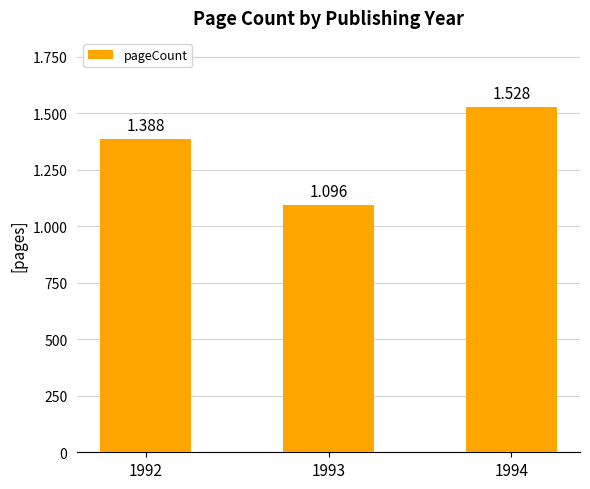

Reading left to right, transcribe all the data shown in this chart.

1992=1388	1993=1096	1994=1528